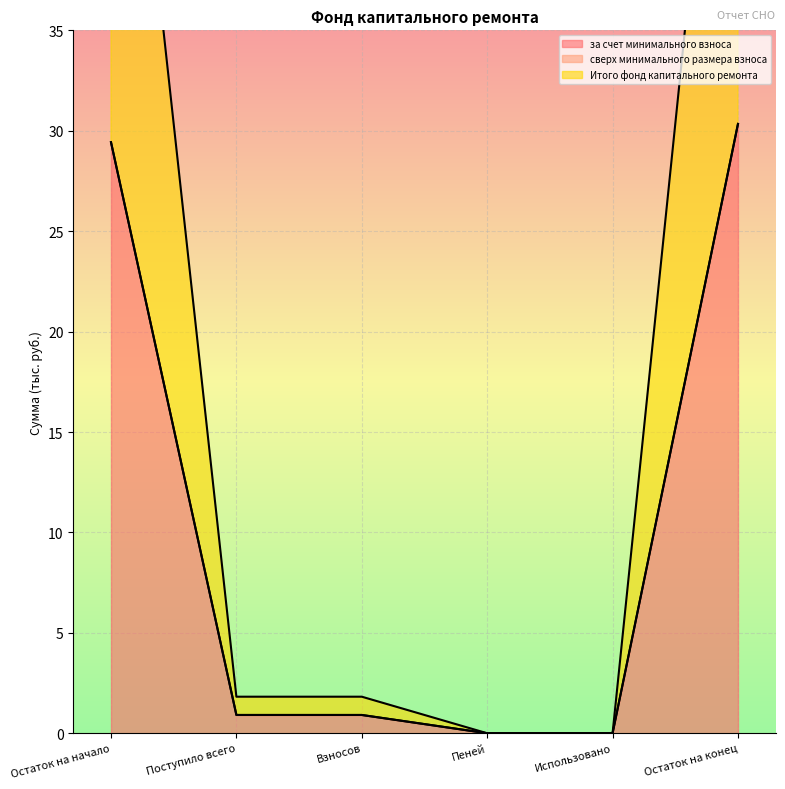

True or false: за счет минимального взноса has a value of 17.2 at Остаток на начало.

False